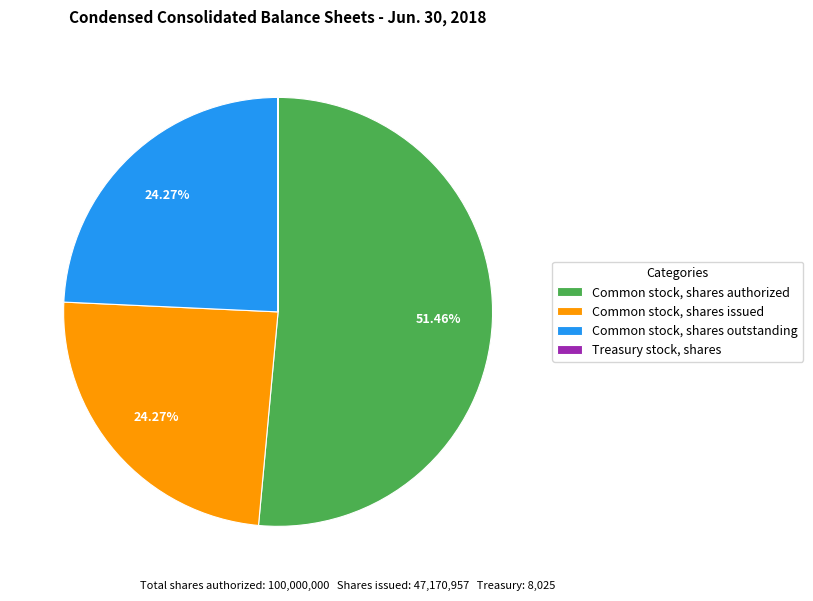

What is the ratio of the value at Common stock, shares issued to the value at Common stock, shares authorized?

0.5